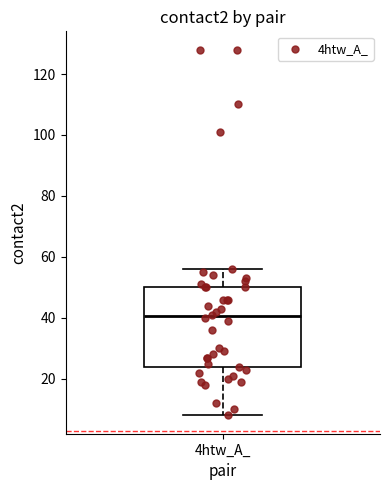

Where is the upper edge of the box for 4htw_A_ on the y-axis? The values are not printed on the chart, so give them approximately, as read against the axis.

50